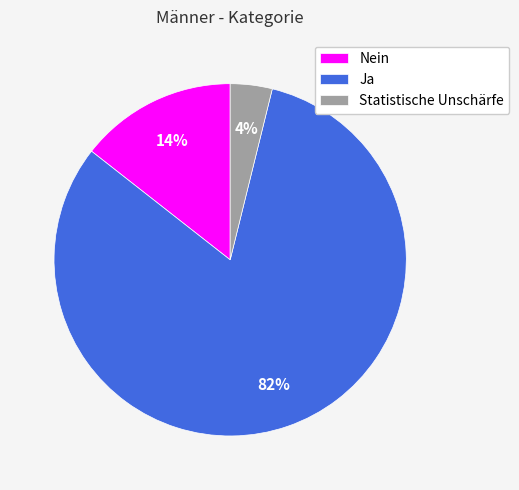

The Statistische Unschärfe slice represents 15% of the pie. True or false?

False